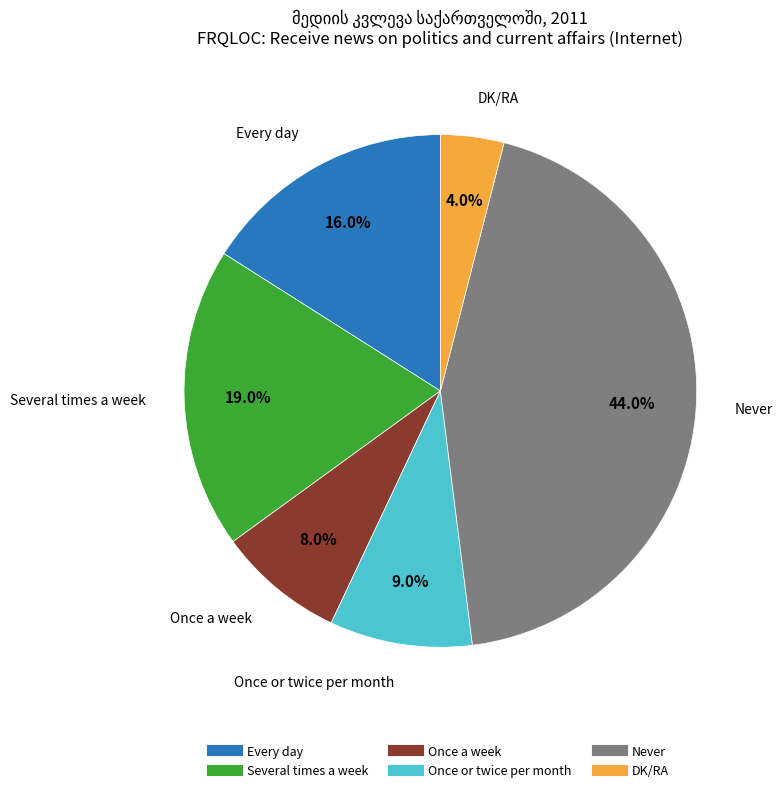

Combined, do Never and Once or twice per month account for over 50%?

Yes